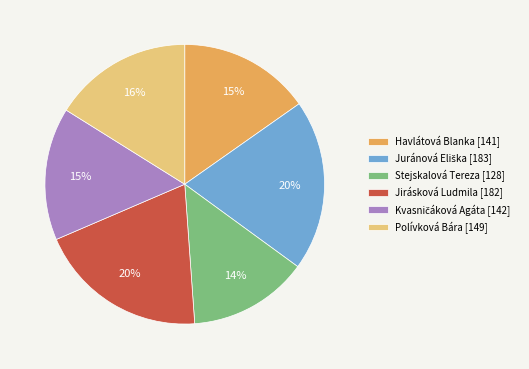

Is there a majority slice in this chart?

No